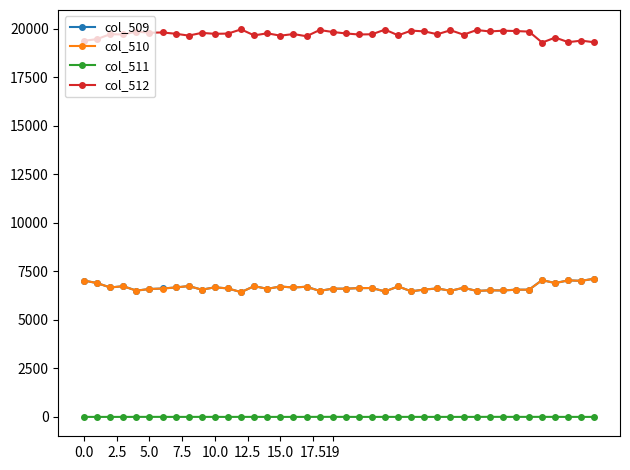

At how many categories does at least one series exceed 2984?

40